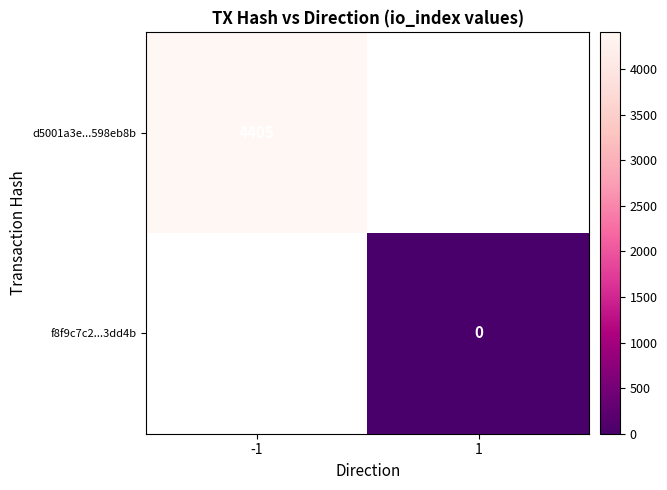

Is it true that d5001a3e...598eb8b equals 4405 at -1?

True